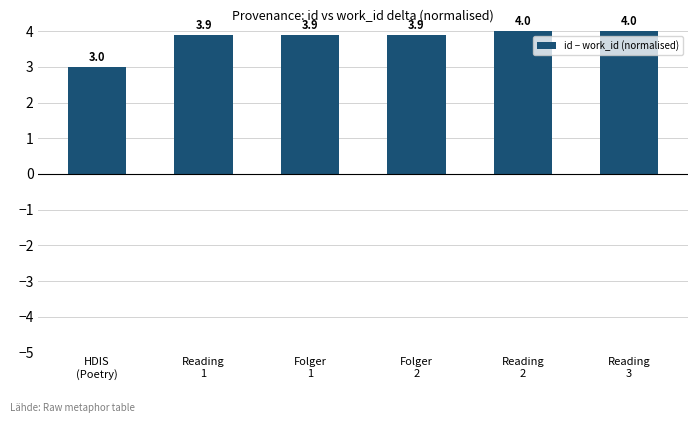

Between Reading
2 and Folger
1, which is larger?

Reading
2